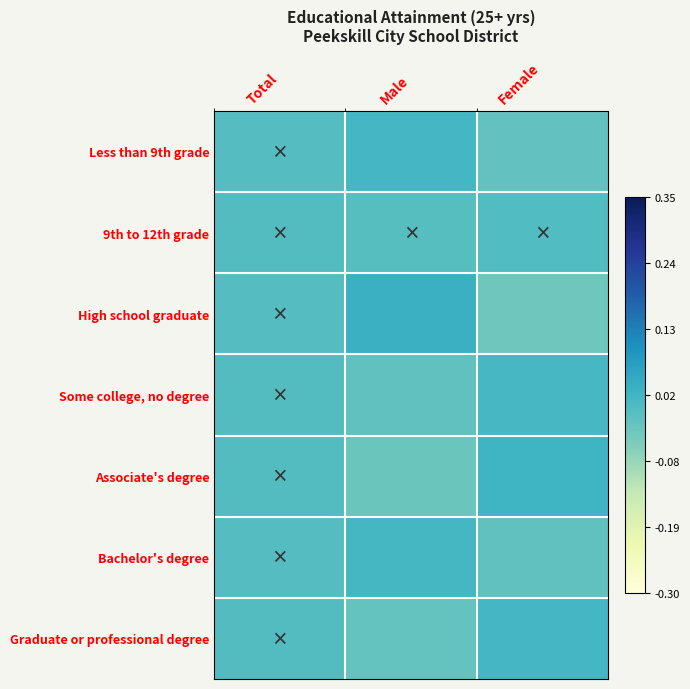

At which category does the chart reach its peak across all series?

Male